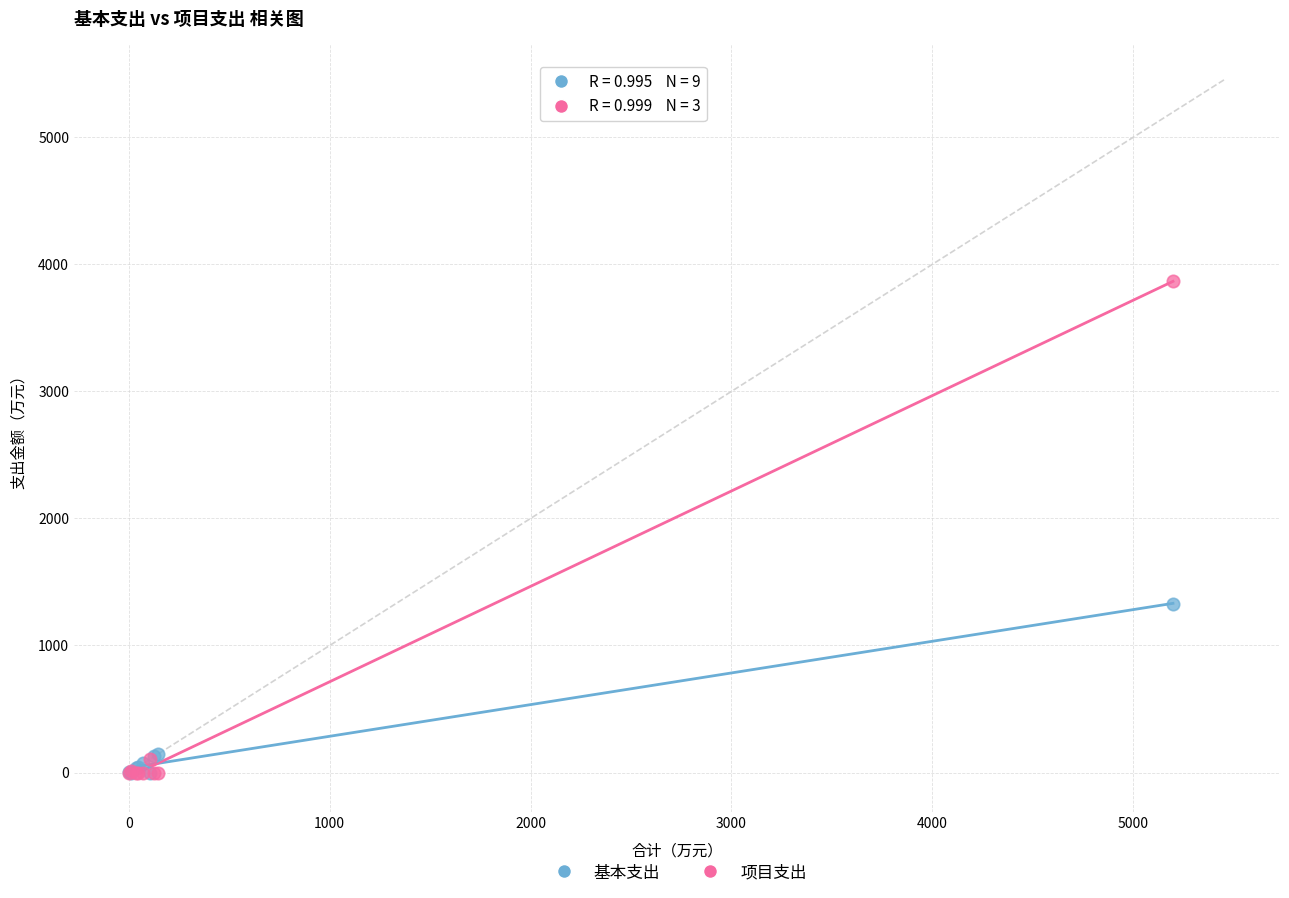

Across all series, what Y value is closest to 1934?

1329.5